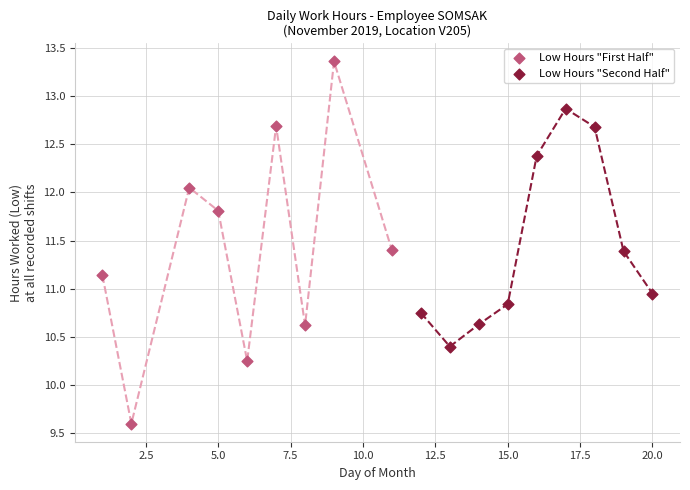

What are all the series names shown in the legend?

Low Hours "First Half", Low Hours "Second Half"